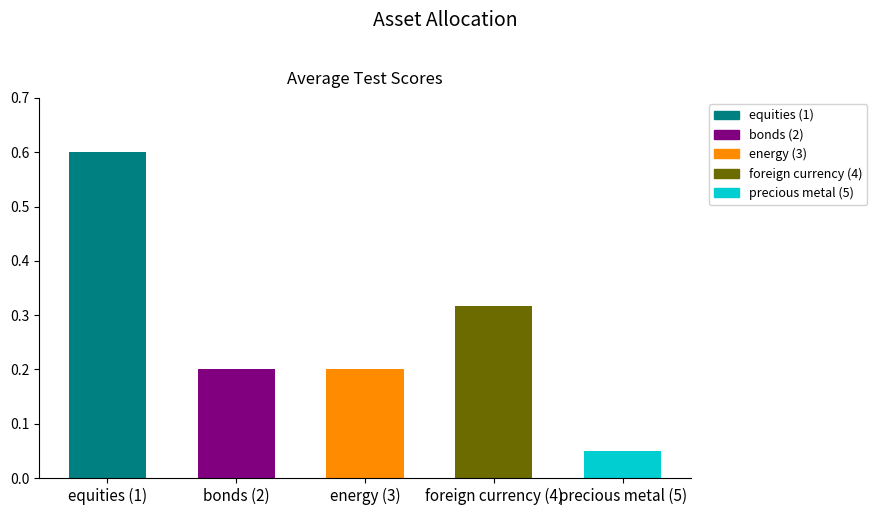

The value at bonds (2) is 0.3. True or false?

False